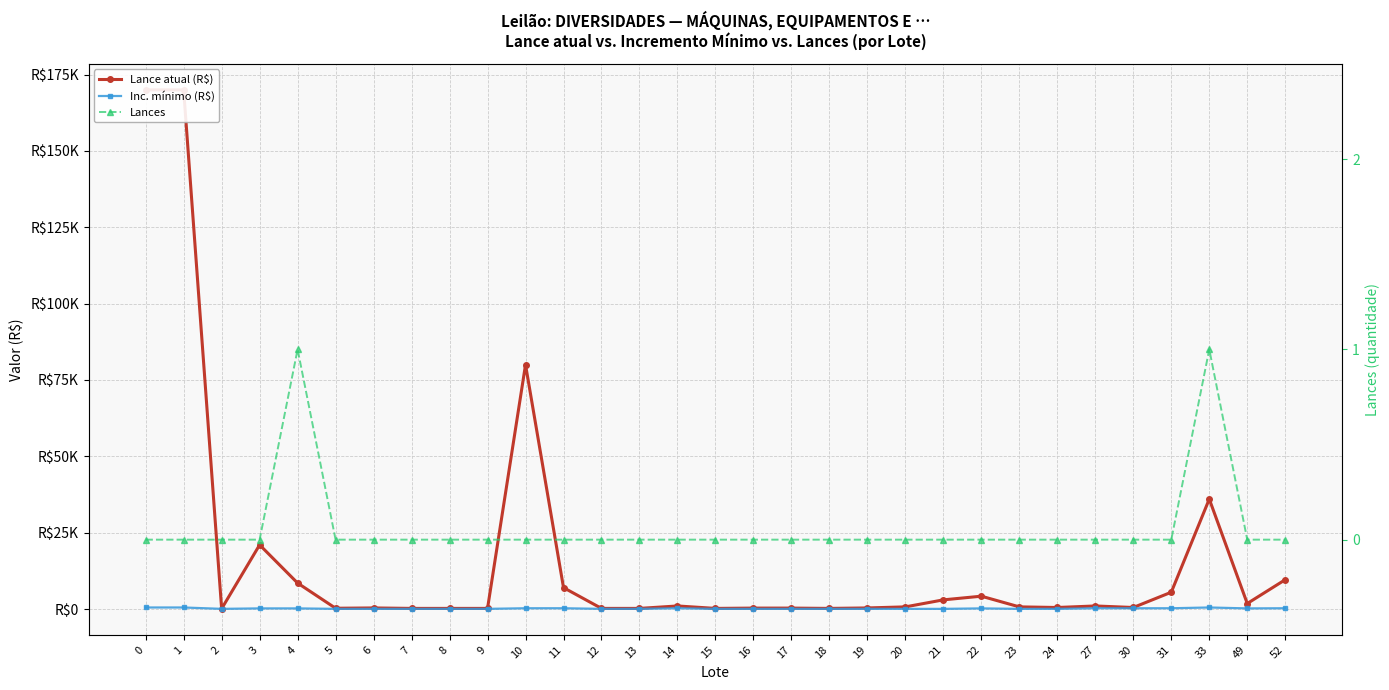

Which series has the widest spread of values?

Lance atual (R$)